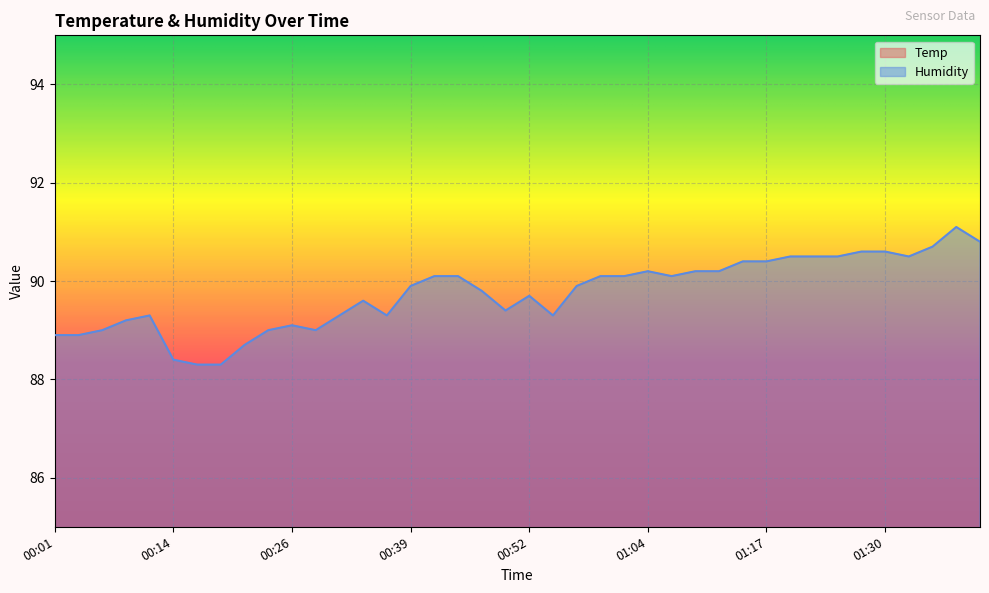

True or false: Temp and Humidity cross at least once.

False